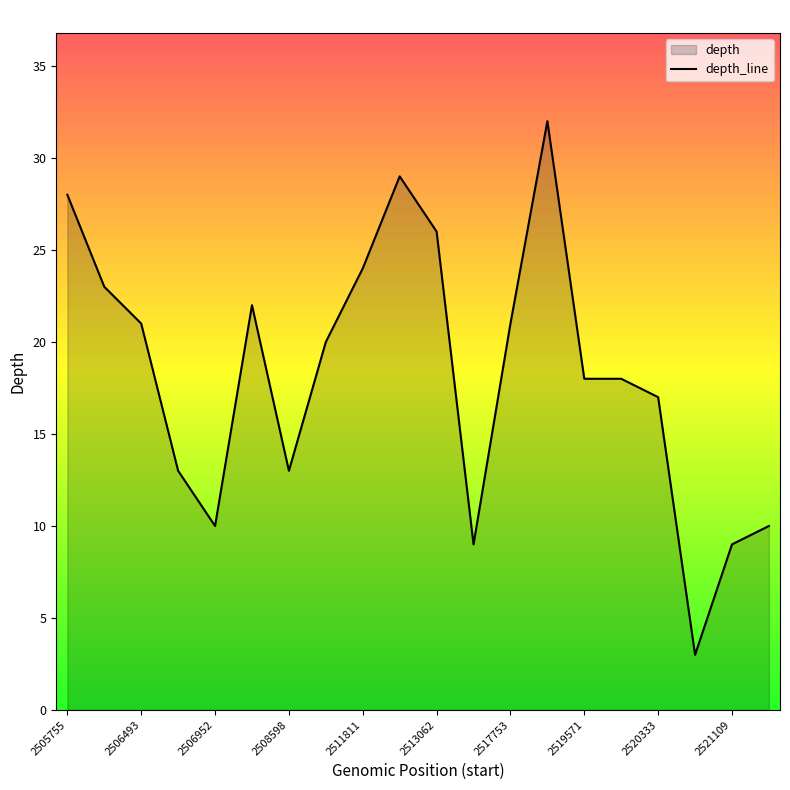

Which category has the lowest value across all series?

17